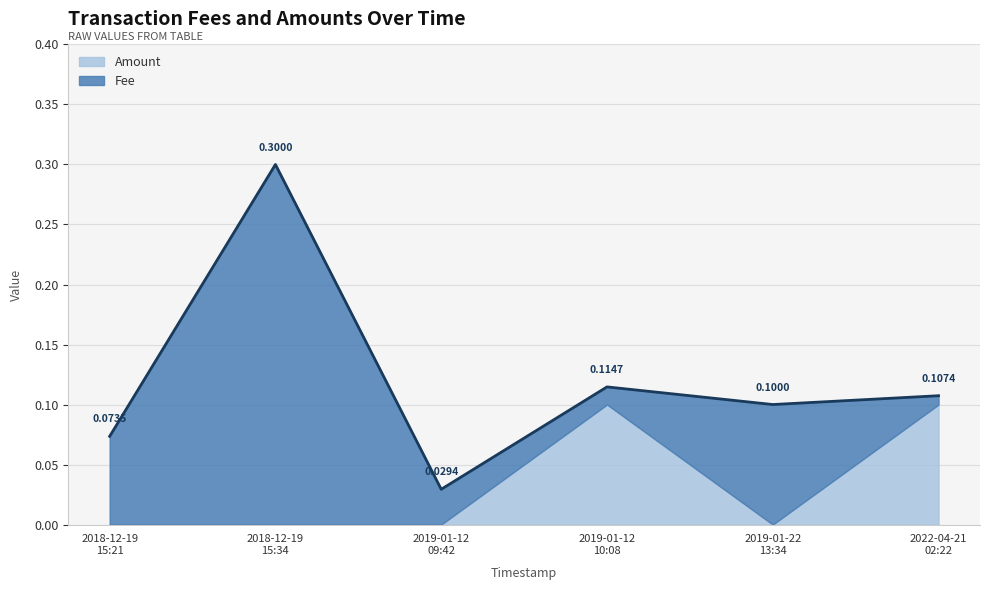

At which category is the sum across all series the highest?

2018-12-19
15:34